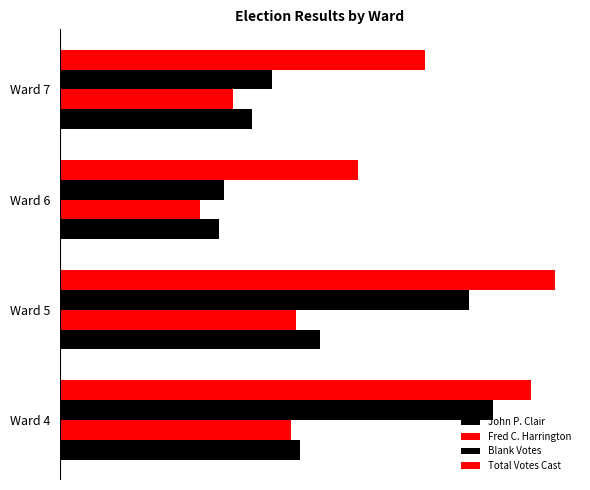

Are the bars grouped side by side (vs. stacked)?

Yes